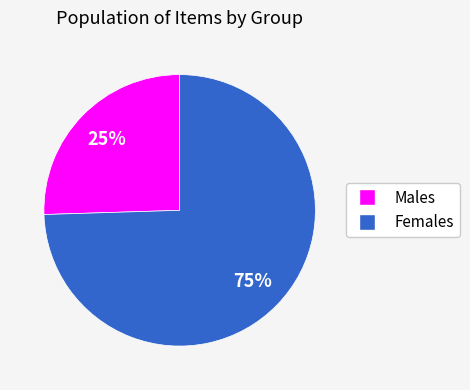

To the nearest percent, what is the average slice percentage?

50%